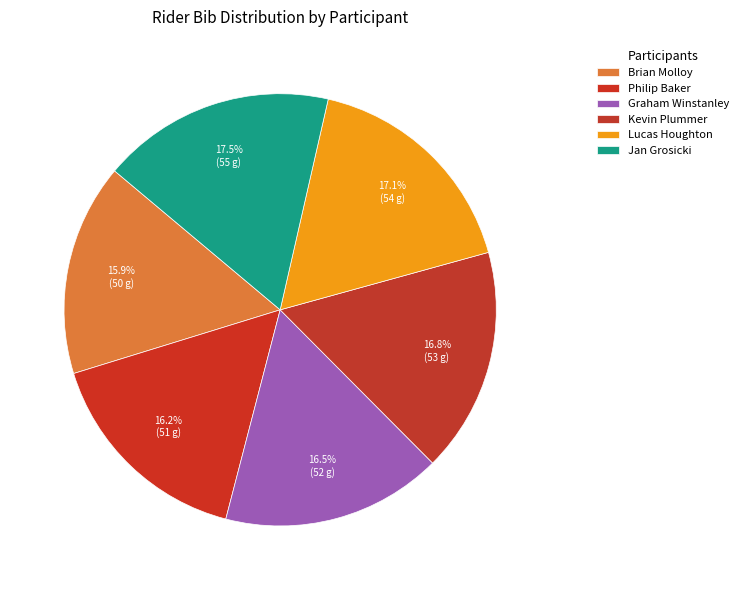

What percentage is the Brian Molloy slice, to the nearest percent?

16%